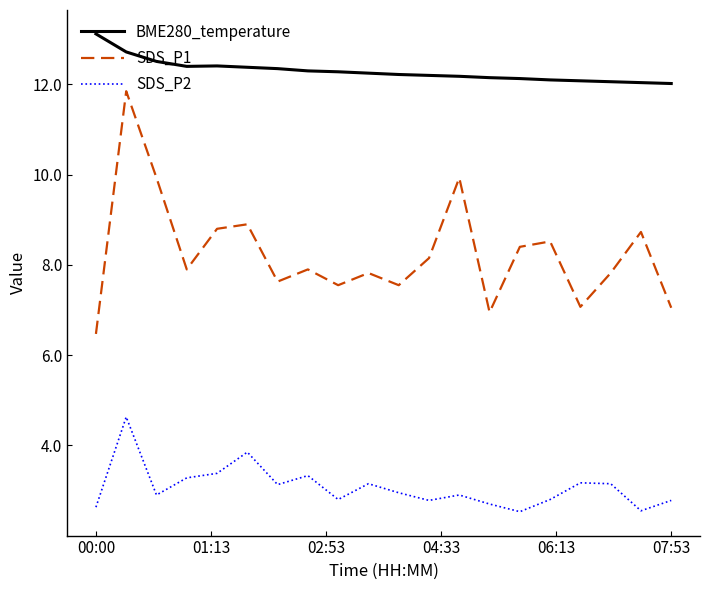

Which series has the largest total across all categories?

BME280_temperature